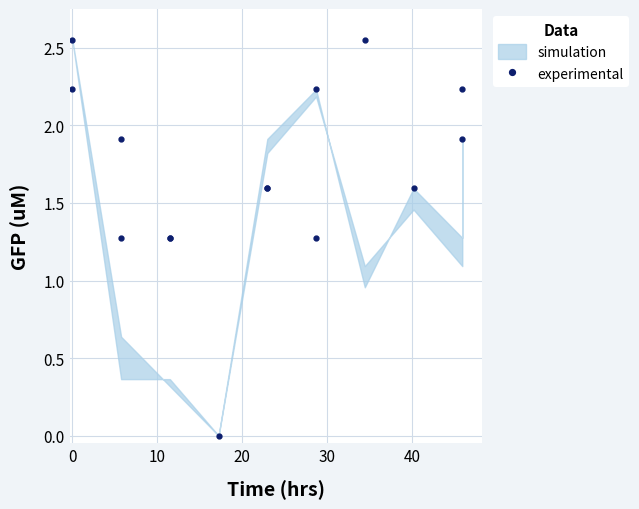

What is the value of the 9th point from the left?

1.6